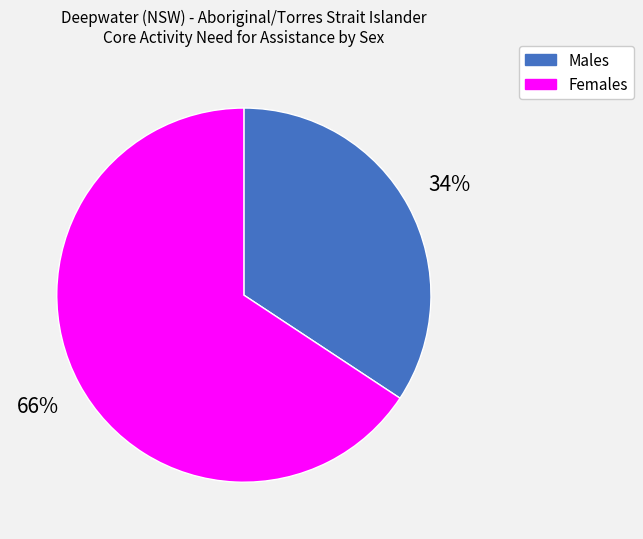

Count the number of slices in the pie.

2